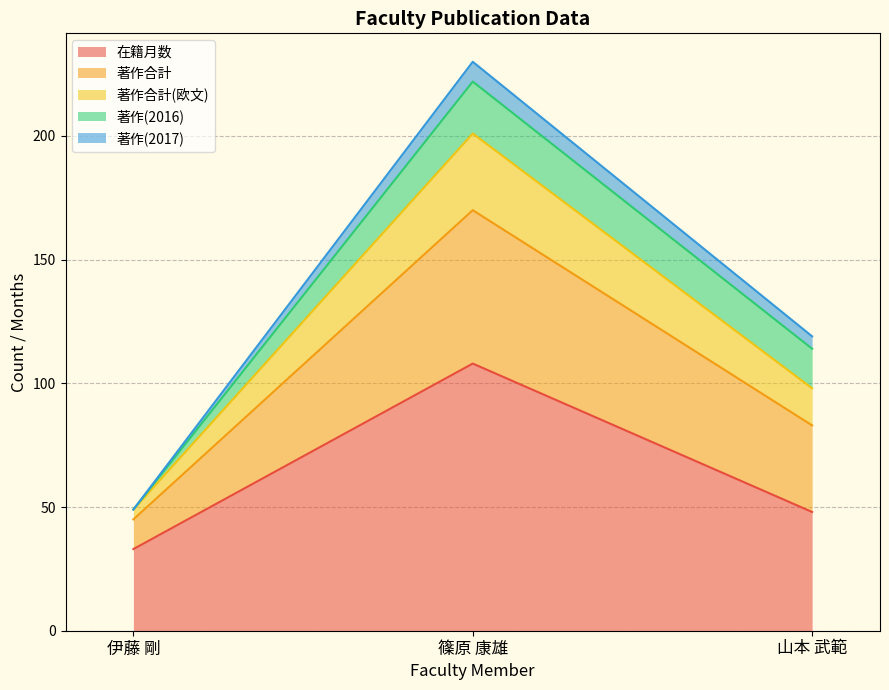

True or false: 在籍月数 has a value of 33 at 伊藤 剛.

True